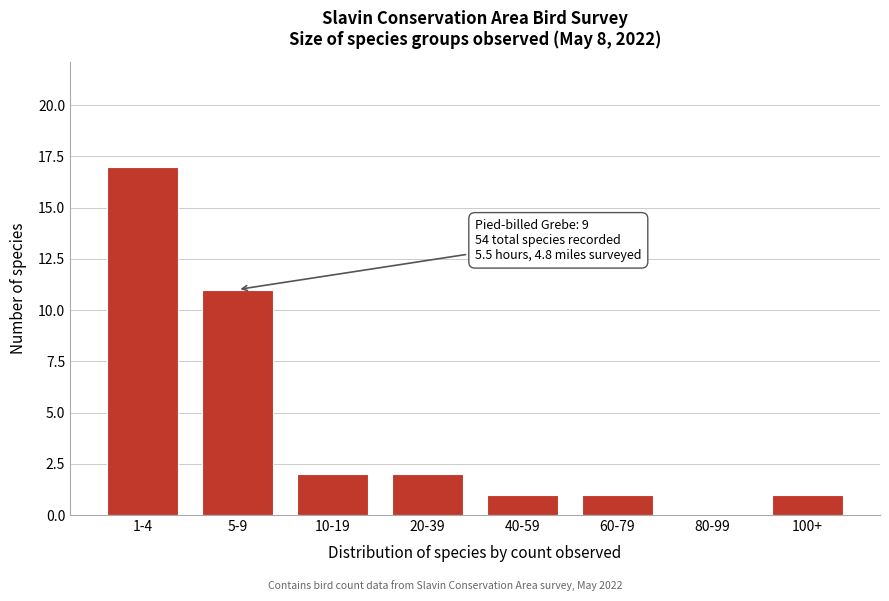

Reading left to right, what are all the values shown in this chart?

1-4=17	5-9=11	10-19=2	20-39=2	40-59=1	60-79=1	80-99=0	100+=1